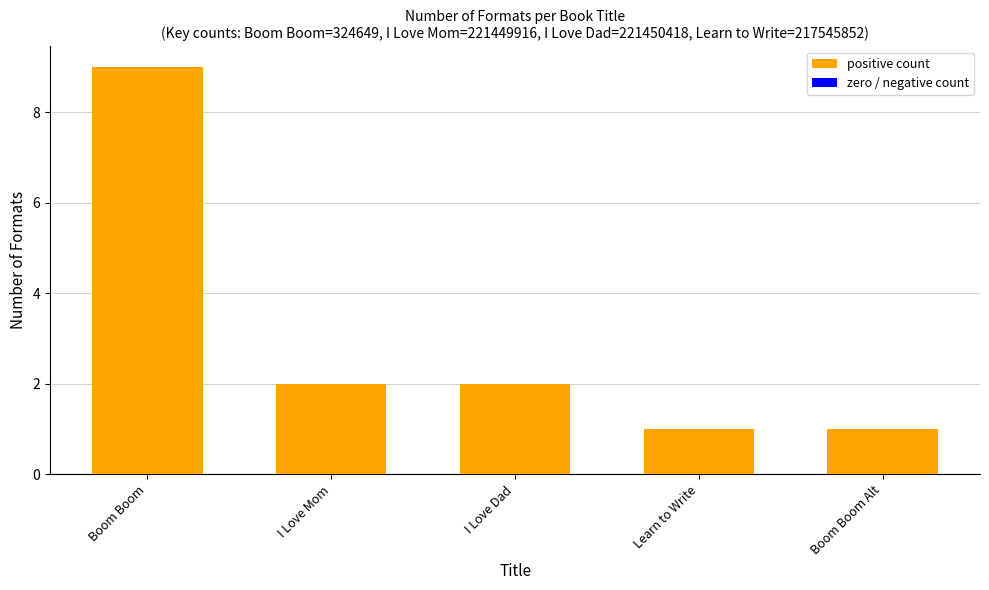

Read the value at Boom Boom.

9